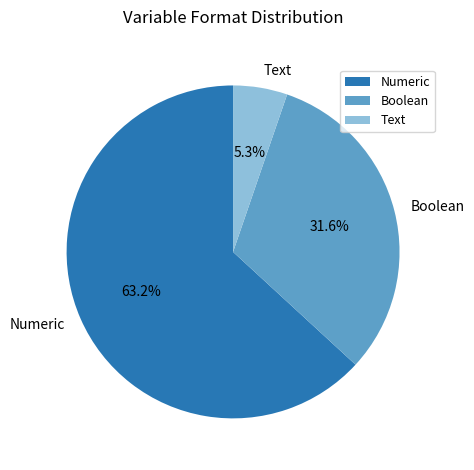

Which slice is the largest?

Numeric